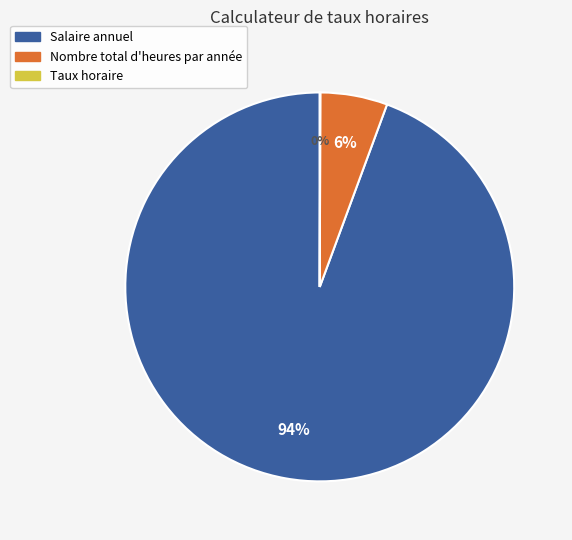

Is there a majority slice in this chart?

Yes